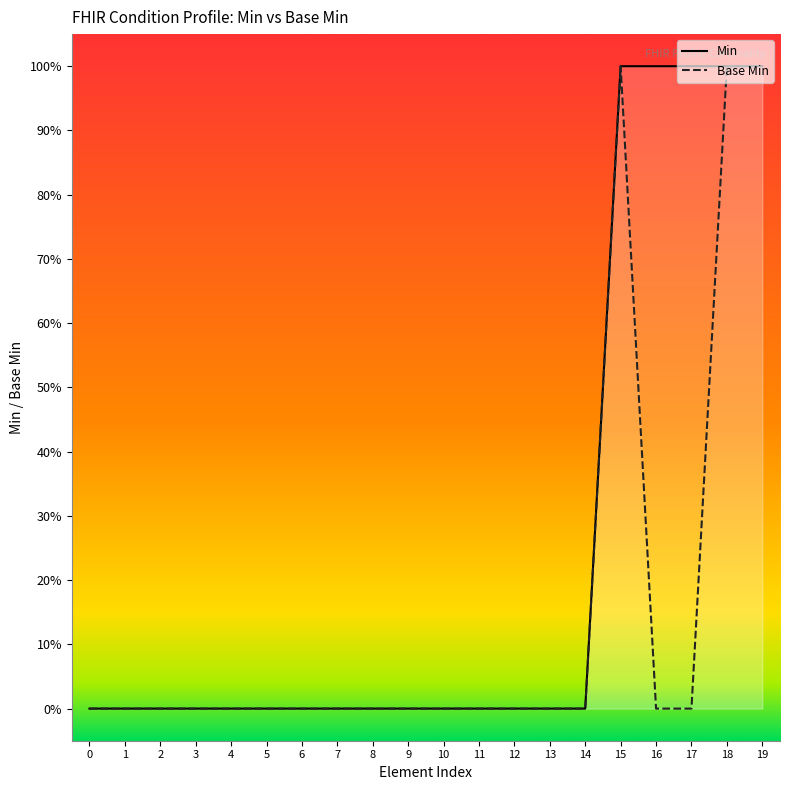

True or false: Min and Base Min intersect in this chart.

False